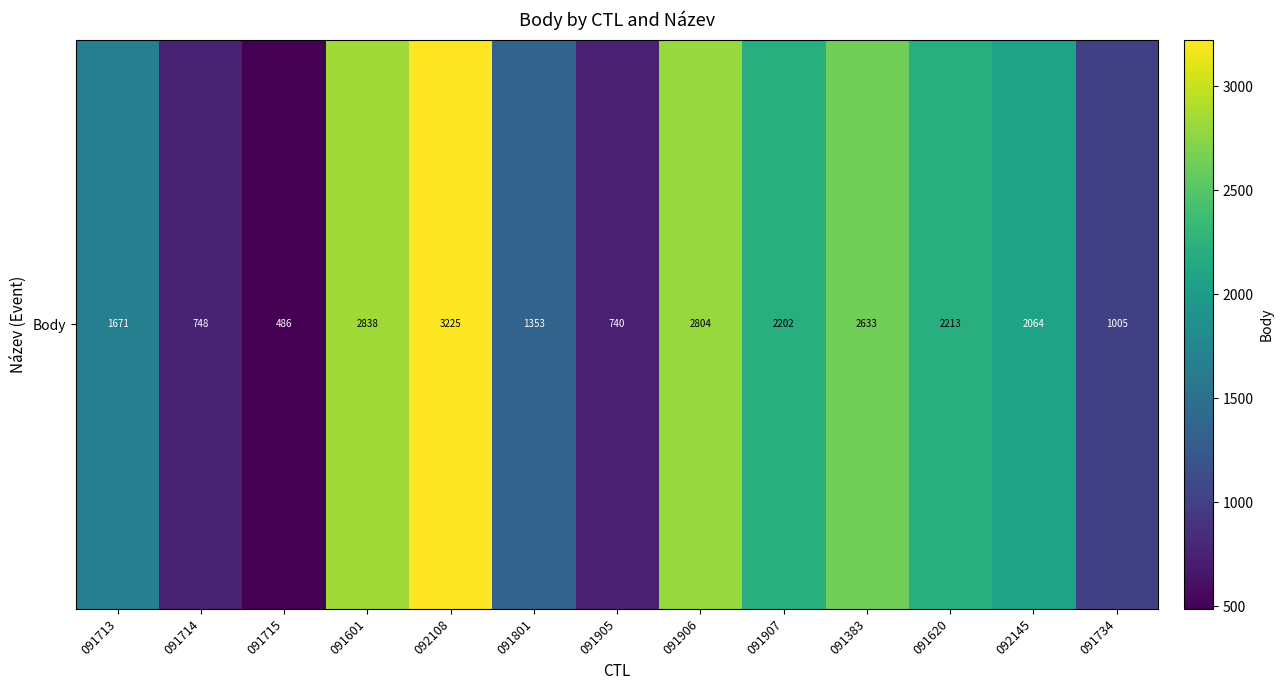

The chart shows a value of 3754 at 091620. True or false?

False